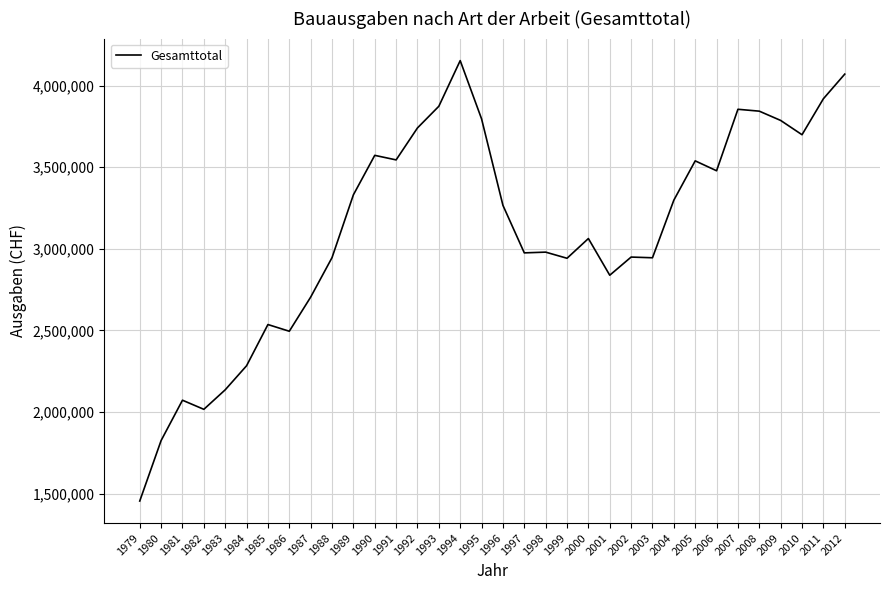

The chart shows a value of 2975220 at 1997. True or false?

True